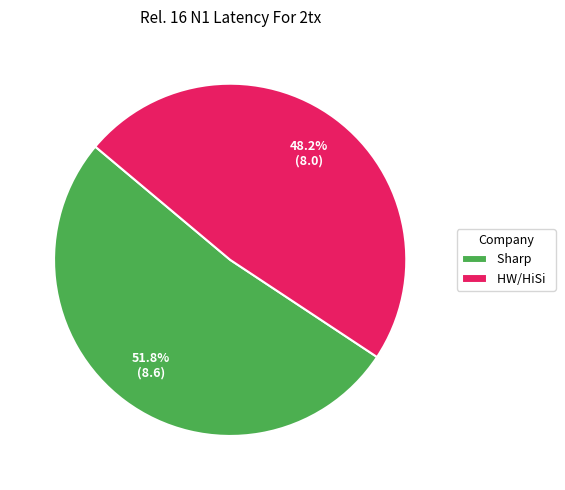

Count the number of slices in the pie.

2